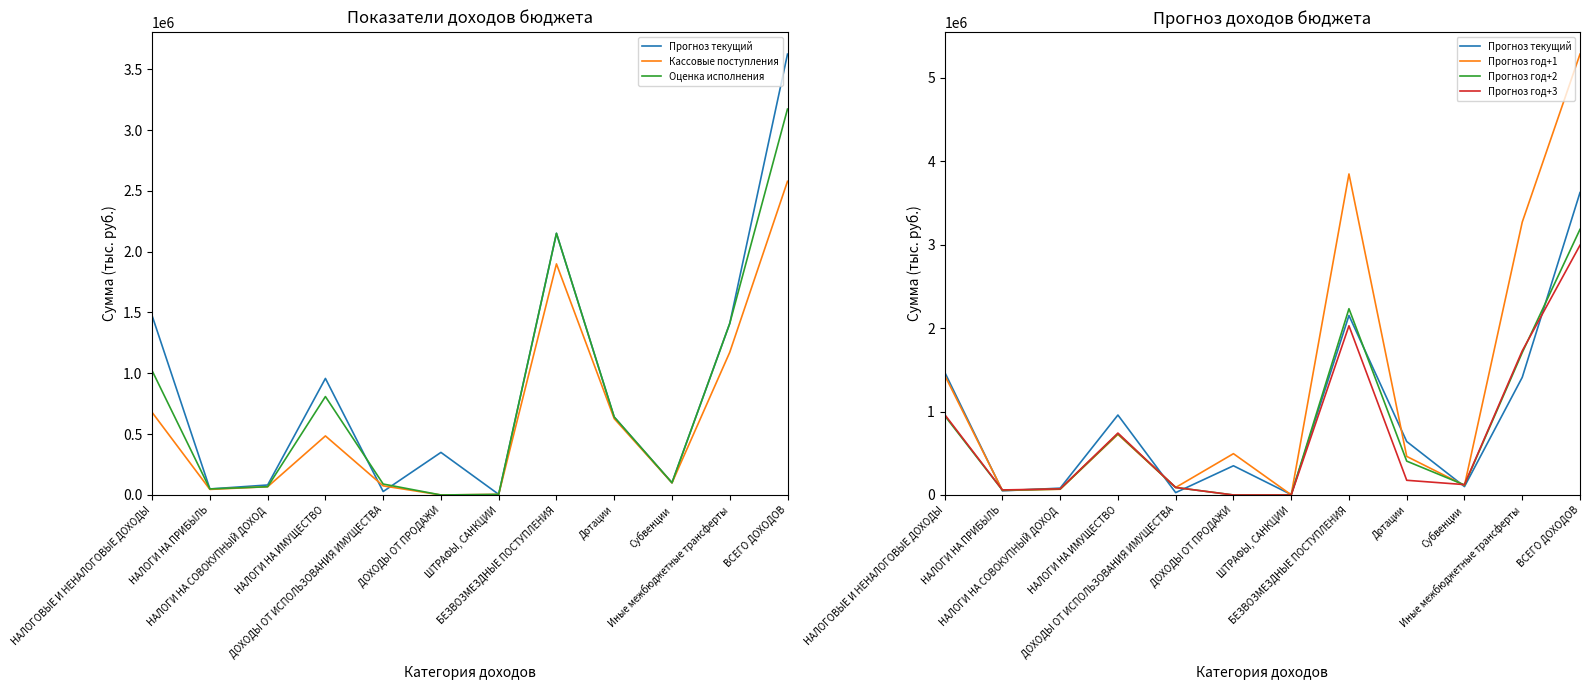

Rank the series at НАЛОГИ НА СОВОКУПНЫЙ ДОХОД from lowest to highest value.

Оценка исполнения, Кассовые поступления, Прогноз год+1, Прогноз год+2, Прогноз год+3, Прогноз текущий